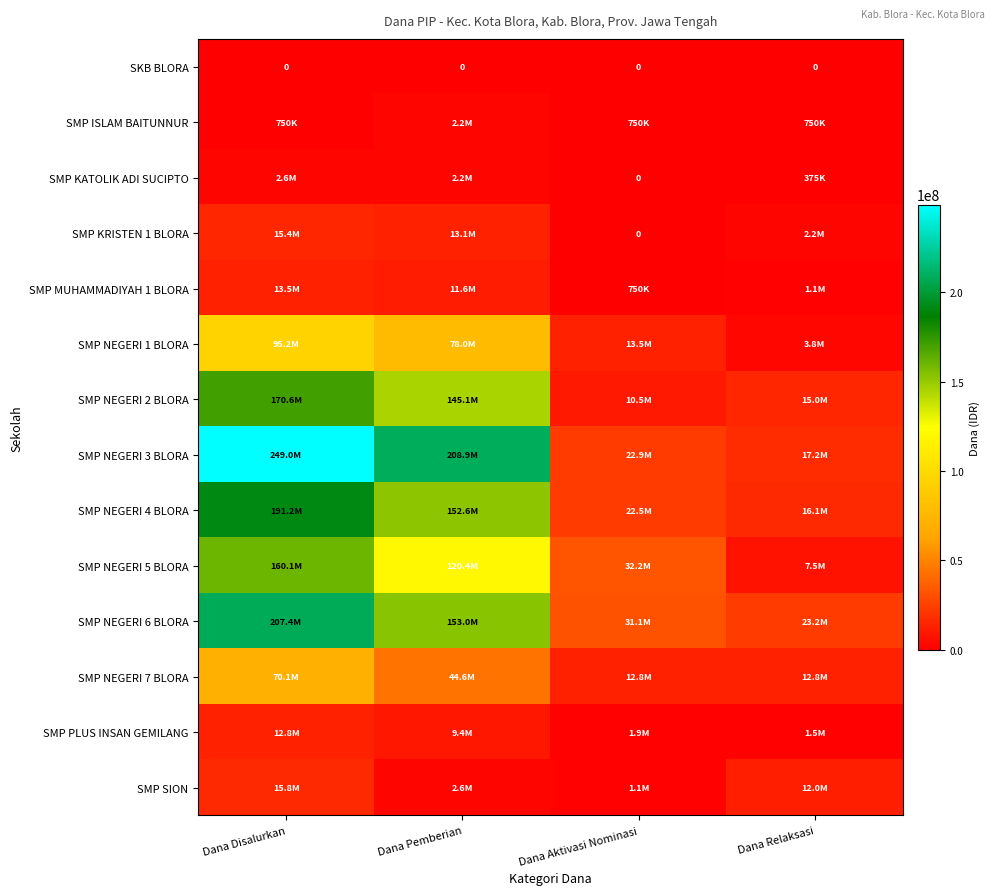

At which label is SMP NEGERI 2 BLORA closest to 90562500?

Dana Pemberian